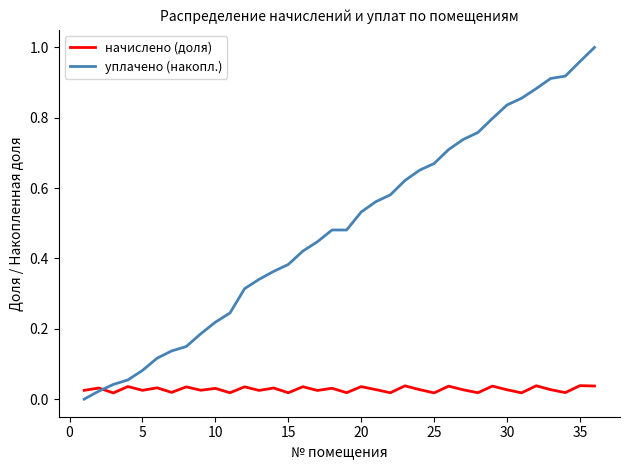

Rank the series by their average value, from highest to lowest.

уплачено (накопл.), начислено (доля)